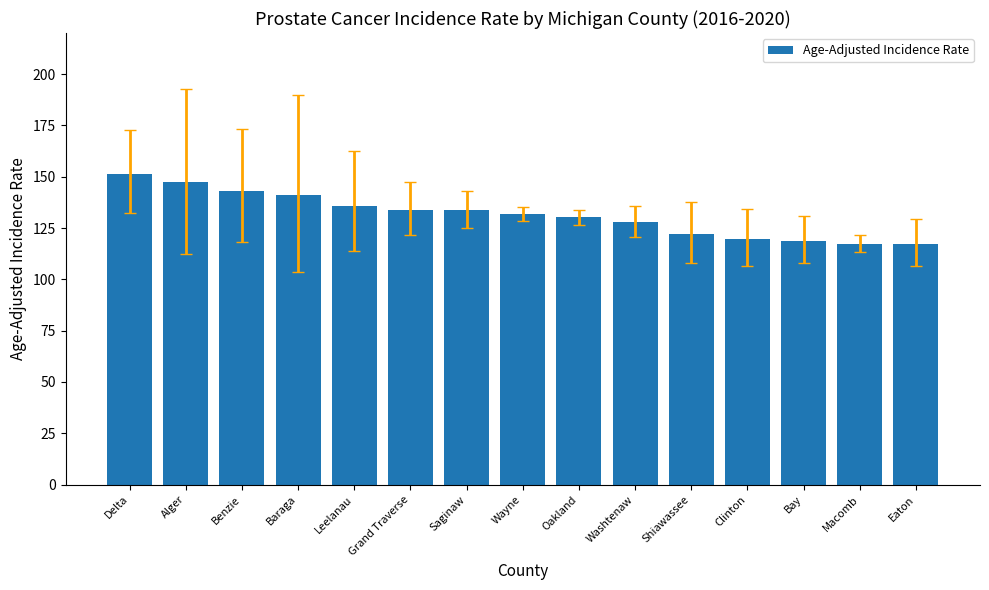

What is the value of the 1st bar from the left?

151.3